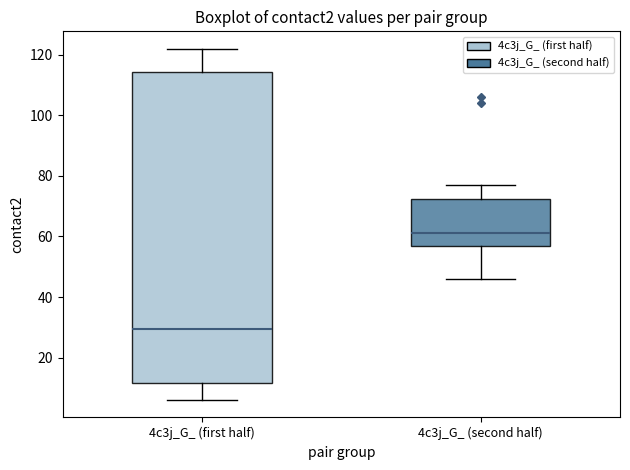

Comparing the boxes themselves (not the whiskers), which one is the tallest?

4c3j_G_ (first half)